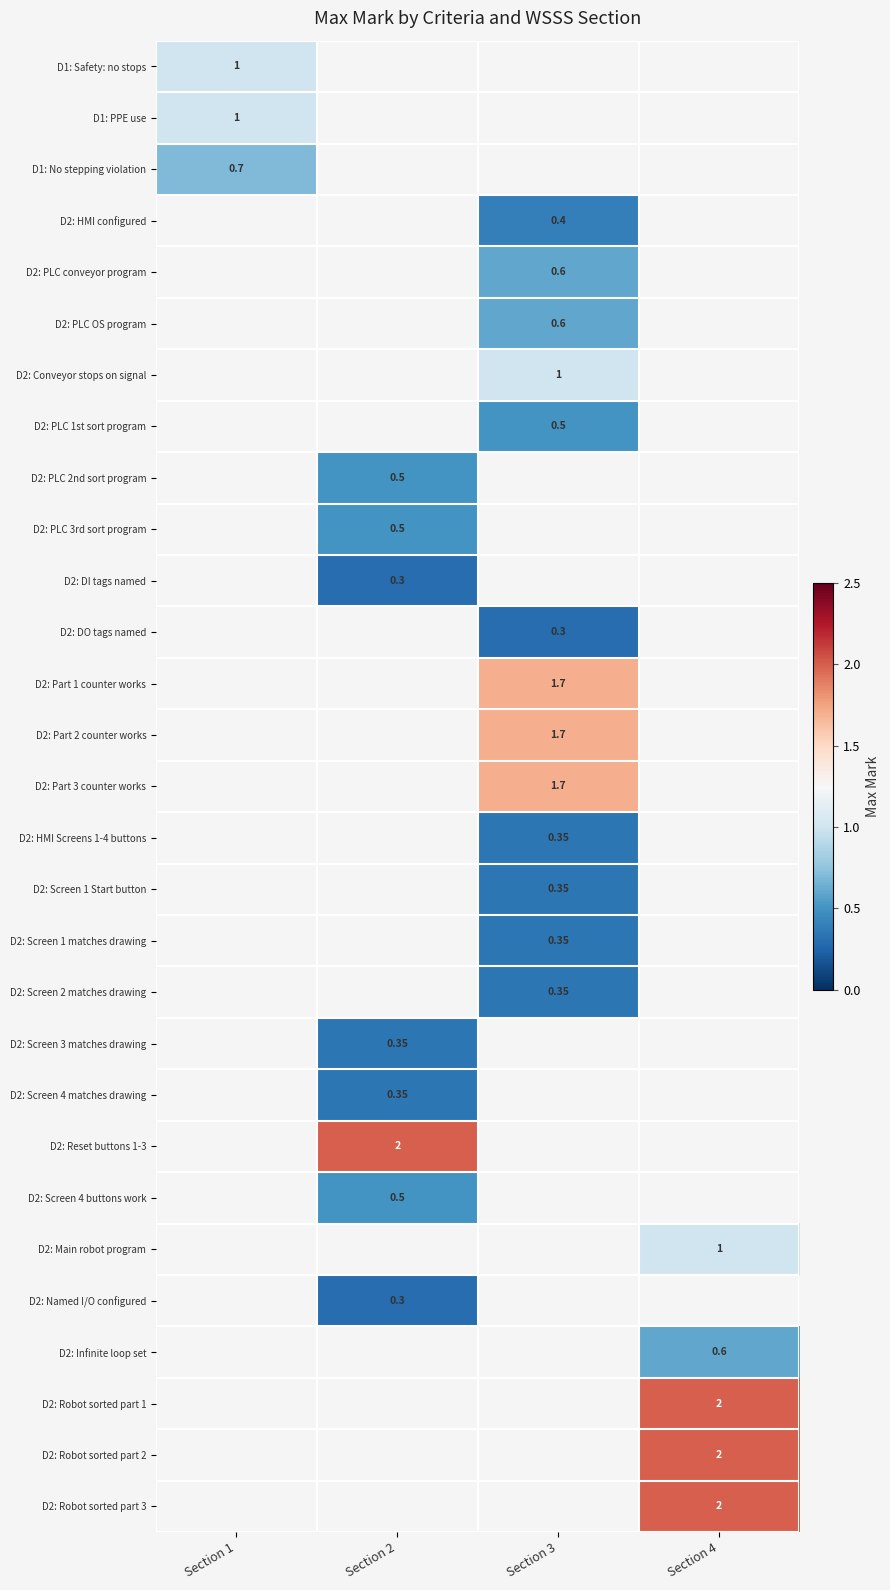

How many positive values does the D2: PLC conveyor program series have?

1